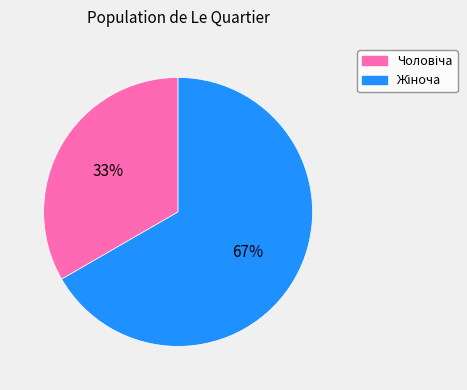

To the nearest percent, what is the average slice percentage?

50%